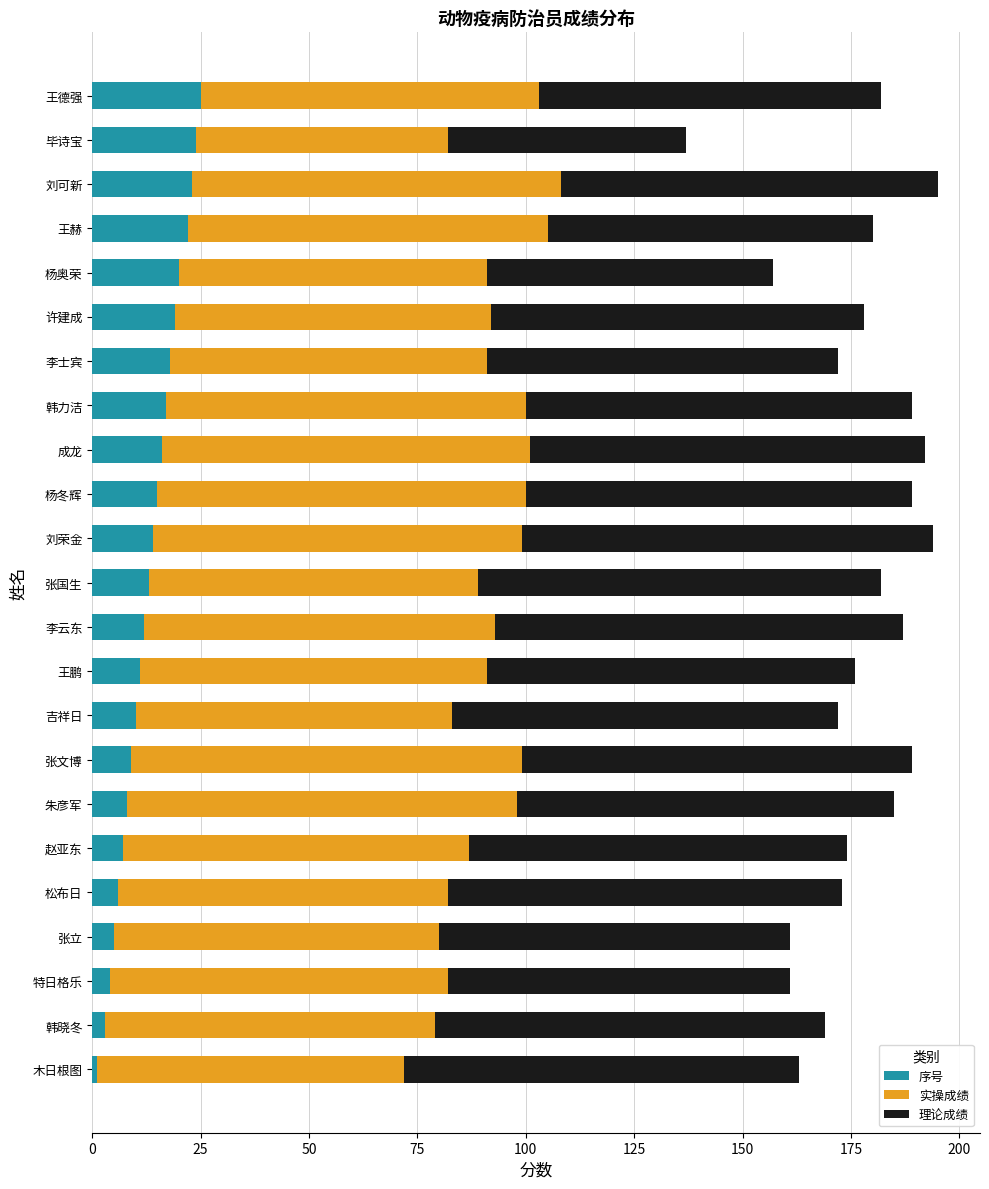

What value does the 序号 series have at 王鹏?

11